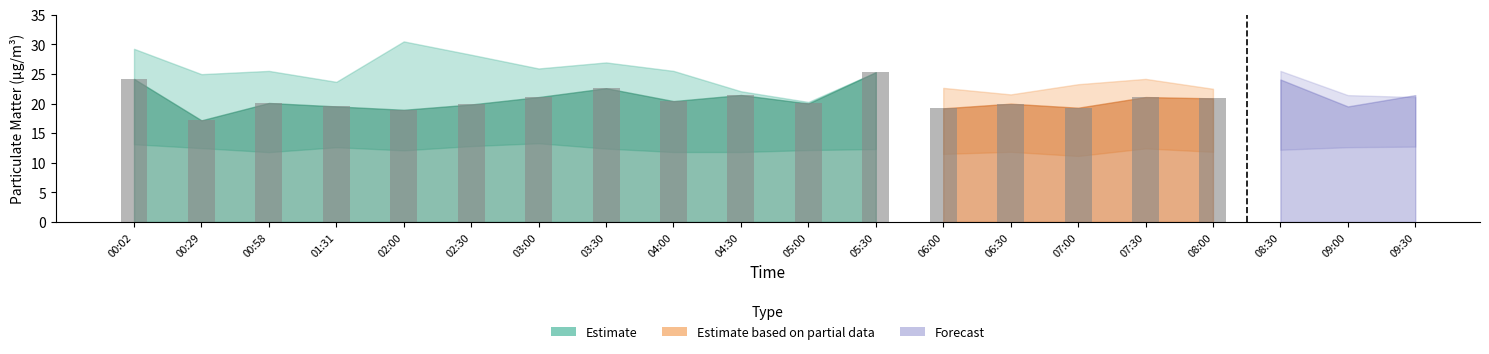

True or false: P1_upper has a value of 21.6 at 06:30.

True